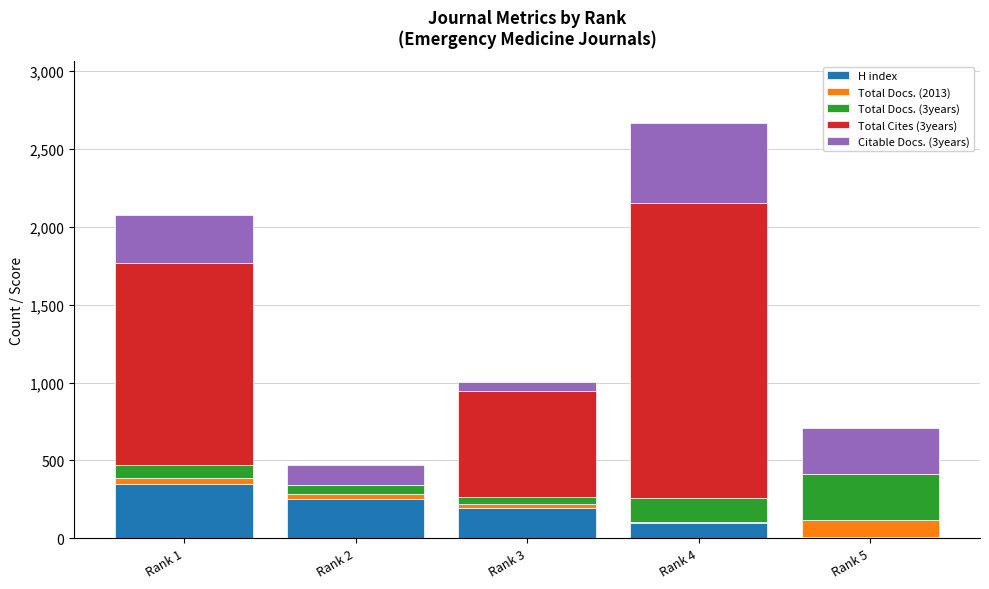

At which category is the sum across all series the highest?

Rank 4